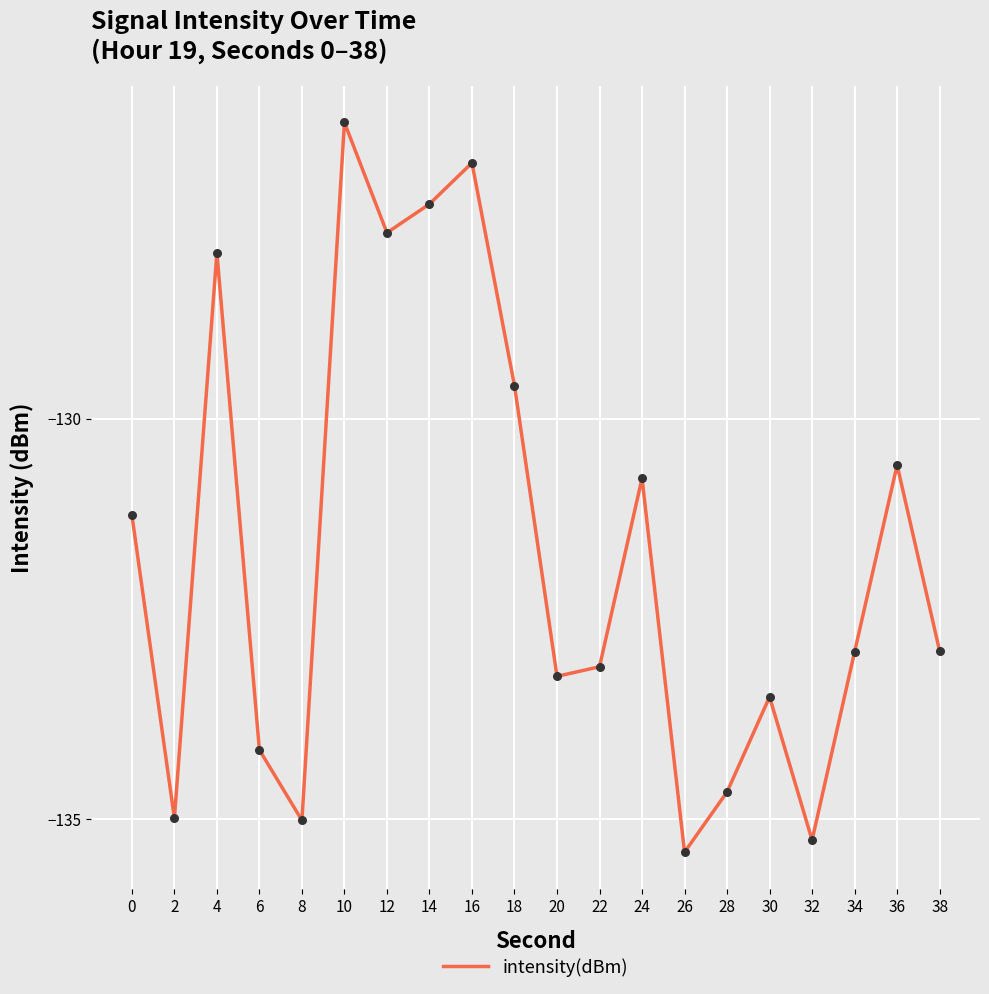

What is the change in value from 4 to 32?

-7.3